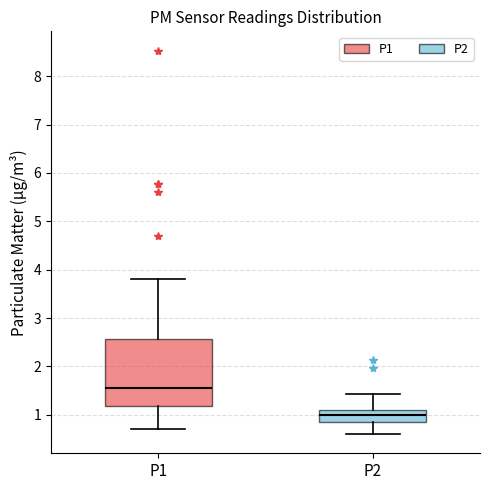

Which box has the lowest median line?

P2